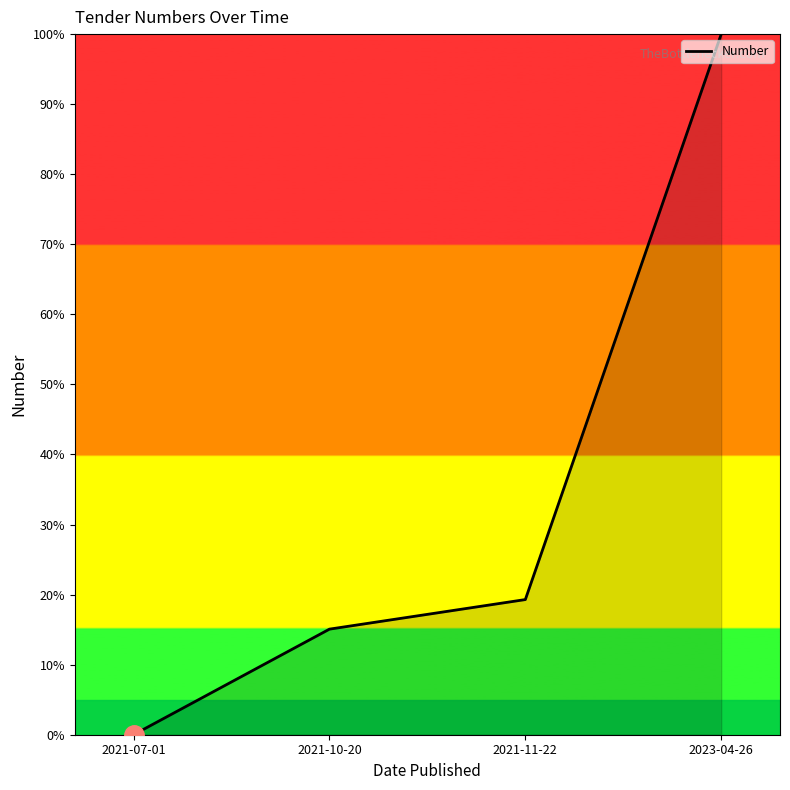

How many lines are shown in the chart?

1